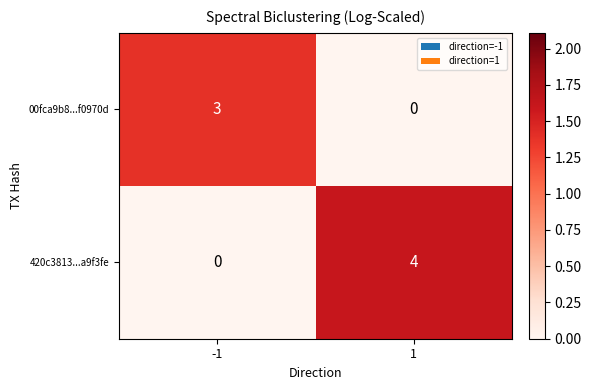

True or false: 420c3813...a9f3fe has a value of 0 at -1.

True